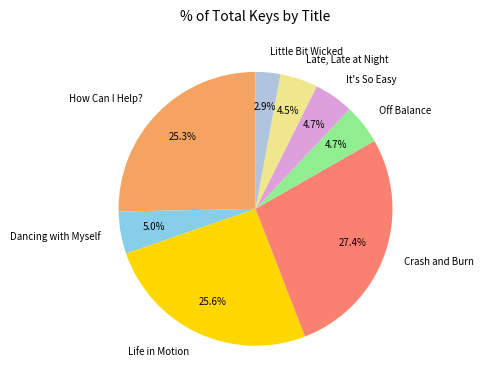

To the nearest percent, what is the combined percentage of Little Bit Wicked and How Can I Help??

28%